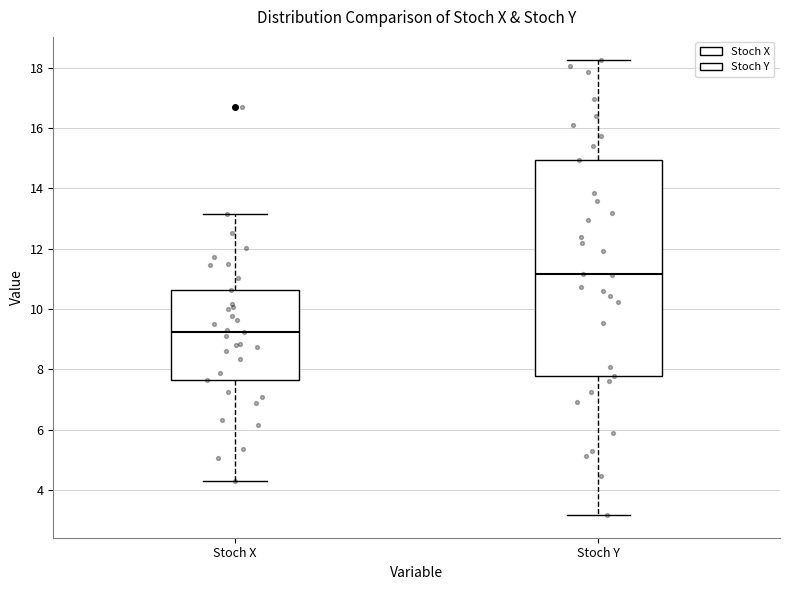

Reading left to right, transcribe this box plot: for each box, give where its median line is, the range the box spans, and where its two whiskers end, as read against the y-axis. The values are not printed on the chart, so give them approximately, as read against the axis.

Stoch X: median 9.2, box 7.6 to 10.6, whiskers 4.4 to 13.2
Stoch Y: median 11.2, box 7.8 to 15.0, whiskers 3.2 to 18.2